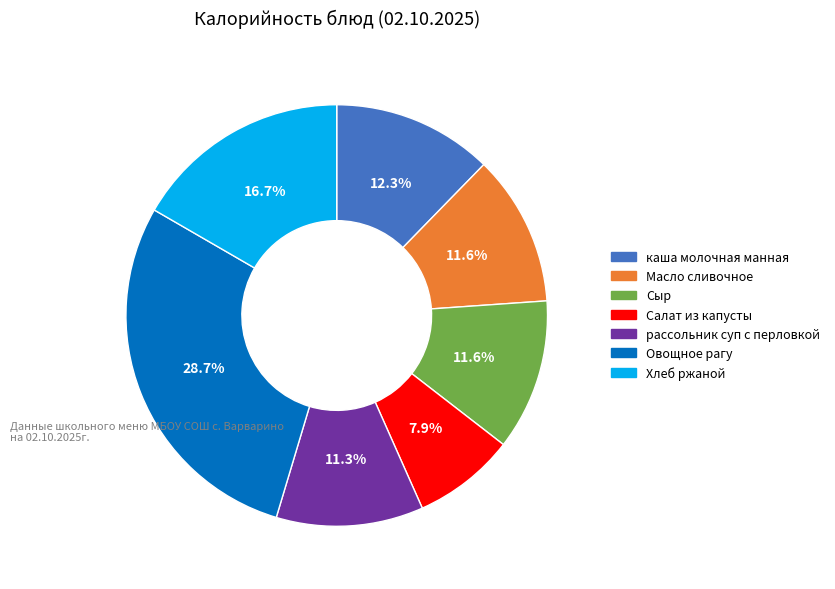

To the nearest percent, what is the difference between the largest and smallest slice percentages?

21%